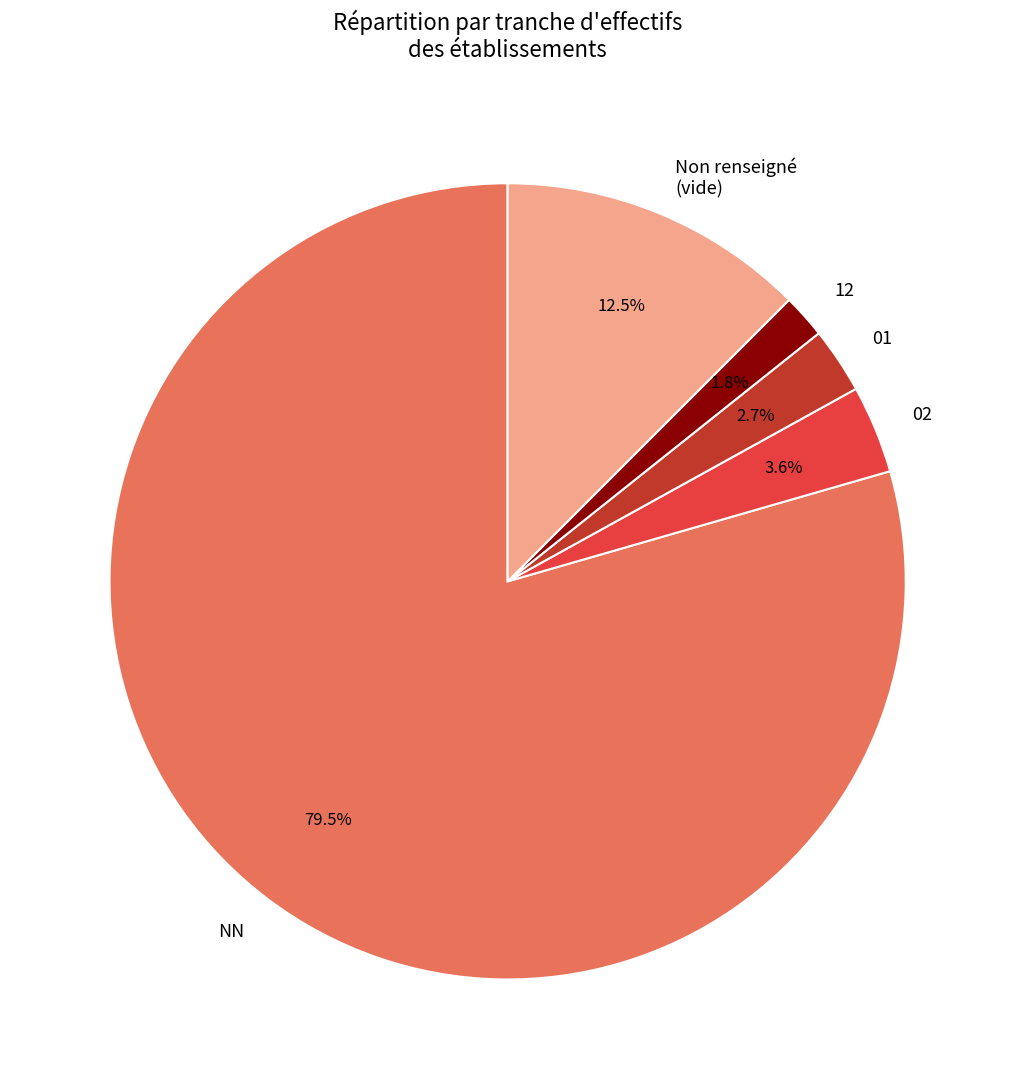

Is there any slice that represents more than half of the pie?

Yes